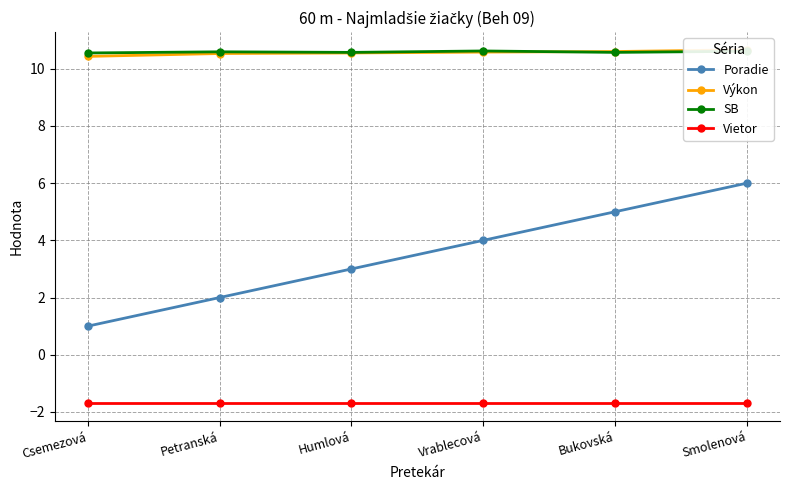

What is the label of the 1st point from the left?

Csemezová